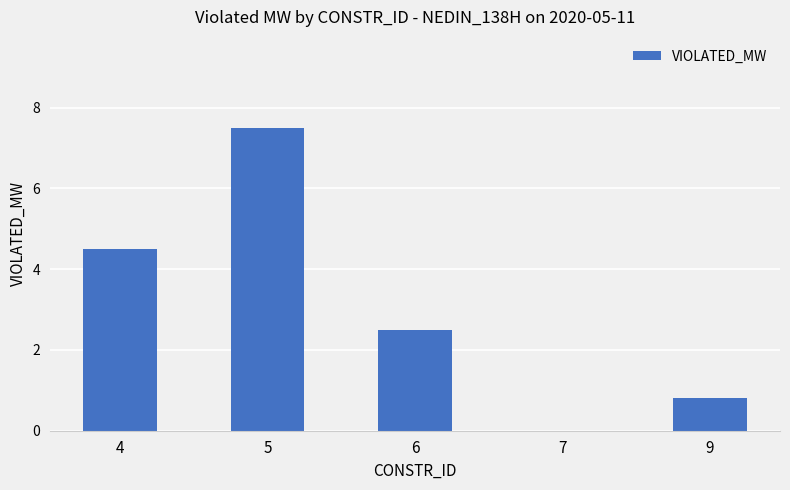

Where does the data first go above 2?

4